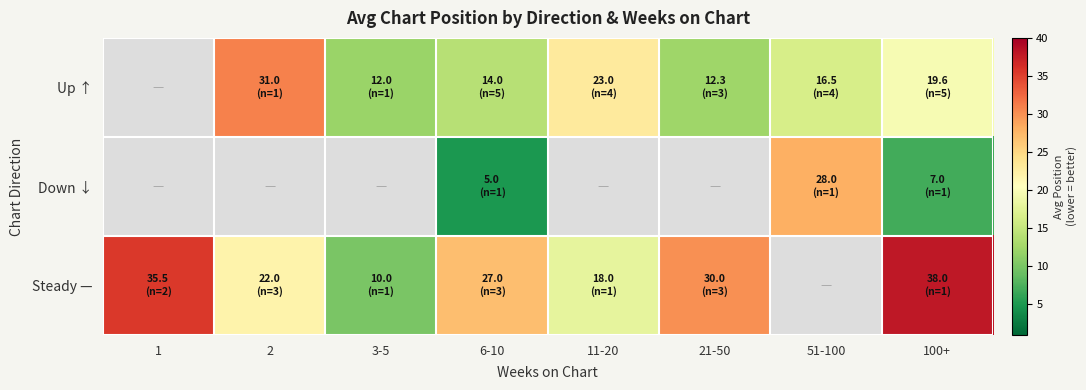

Which category has the lowest value across all series?

6-10